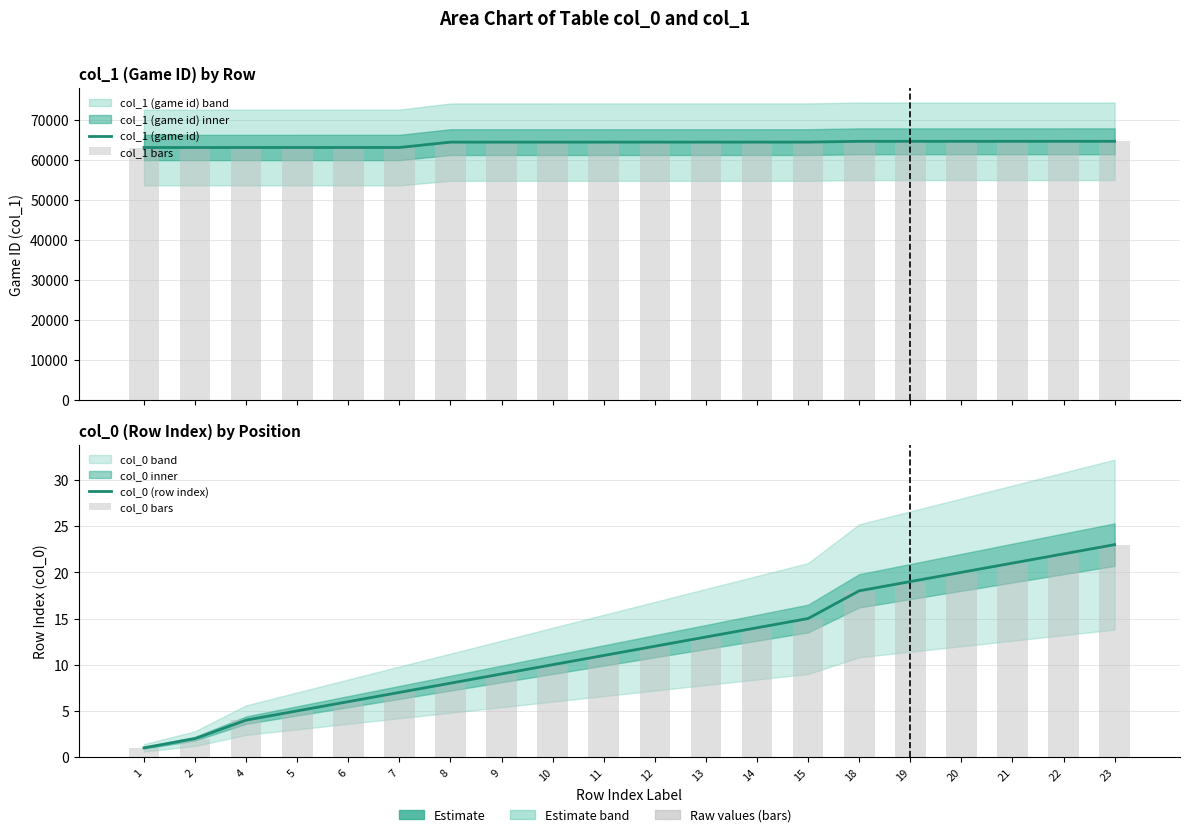

How many data points in col_1 (game id) are less than 64524?

10